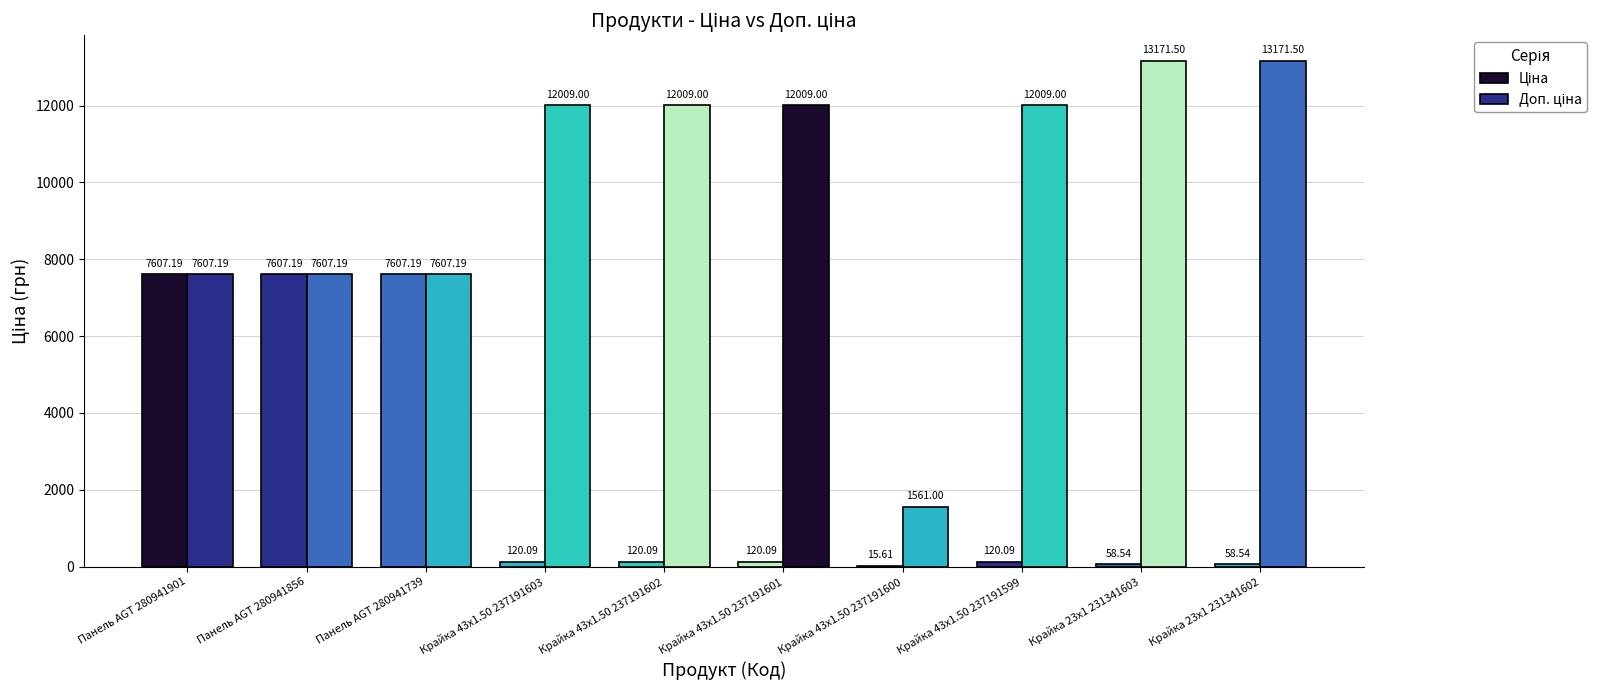

How many data points does each series have?

10